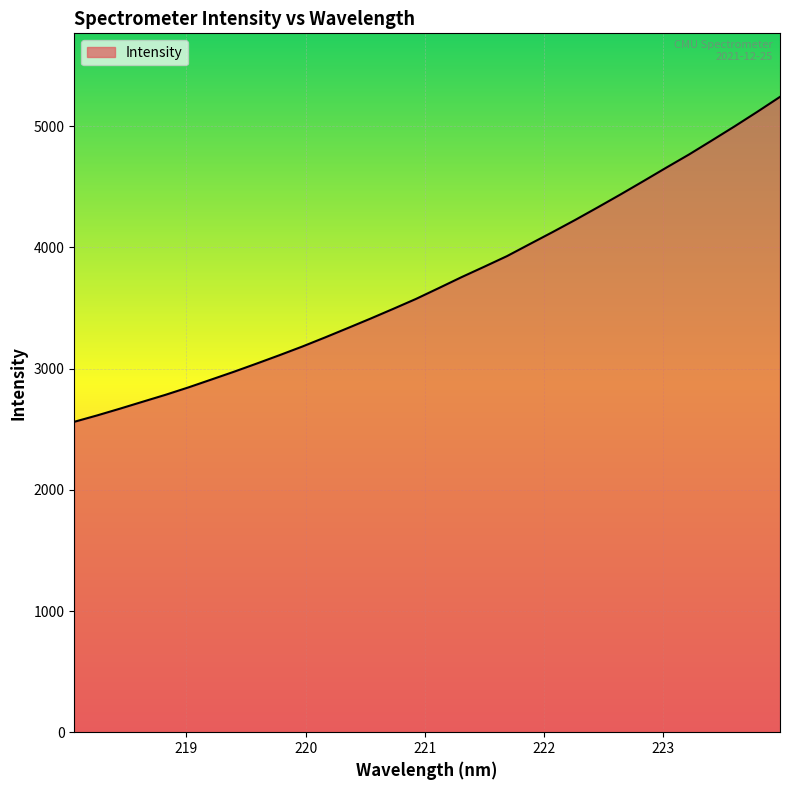

What is the difference between the maximum and minimum values?

2681.2